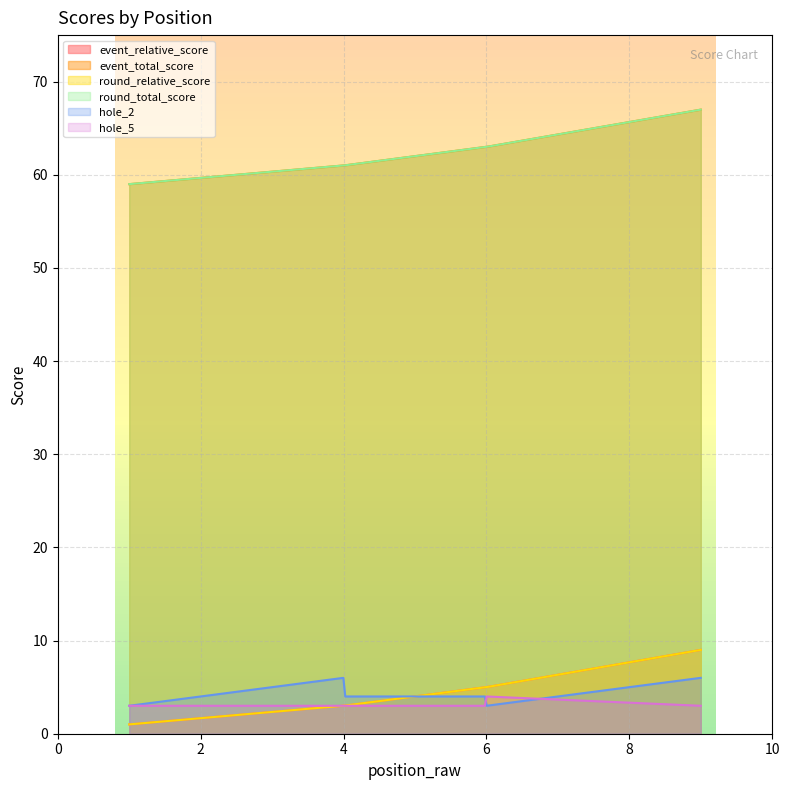

What is the spread (max minus min) of values at 1?

58